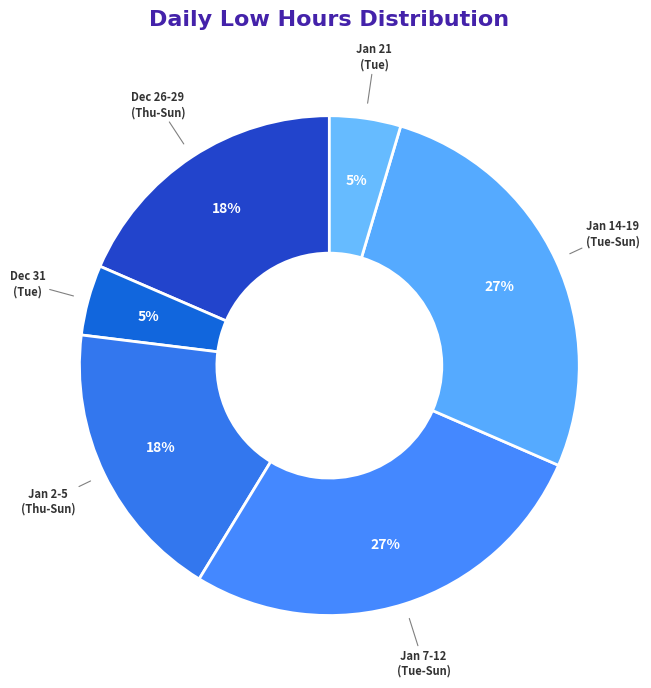

To the nearest percent, what portion does Jan 2-5 (Thu-Sun) represent?

18%